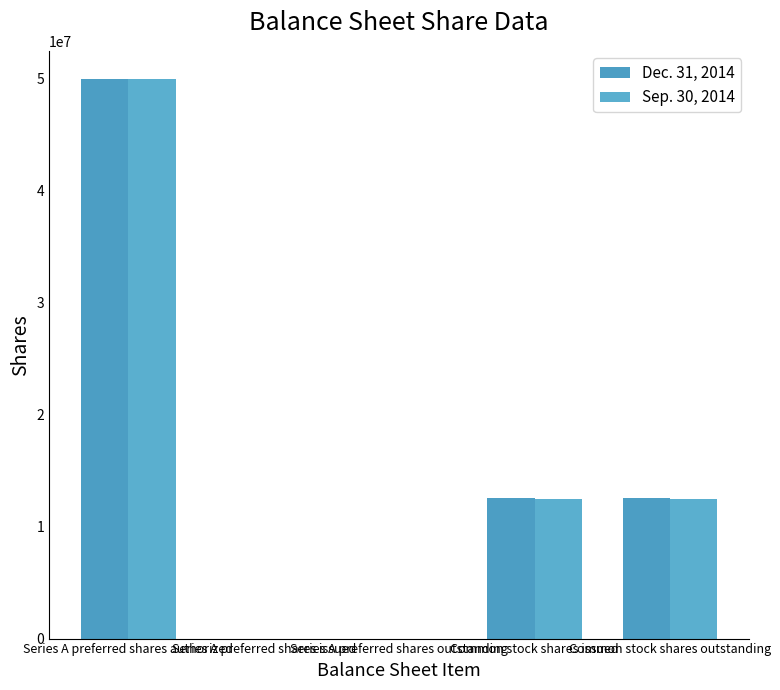

What is the minimum value for Dec. 31, 2014?

2008